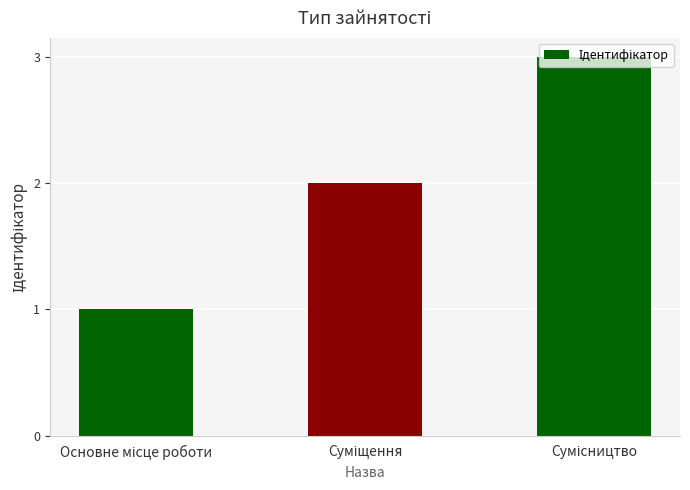

What is the greatest value displayed?

3